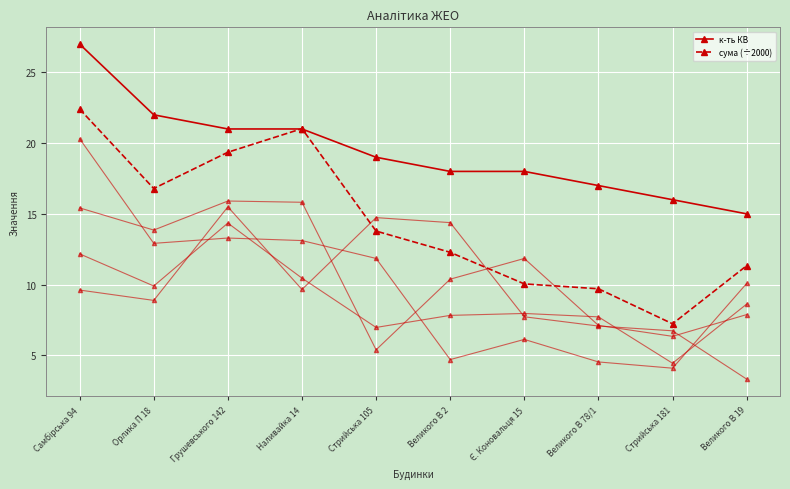

How many series are shown in this chart?

2